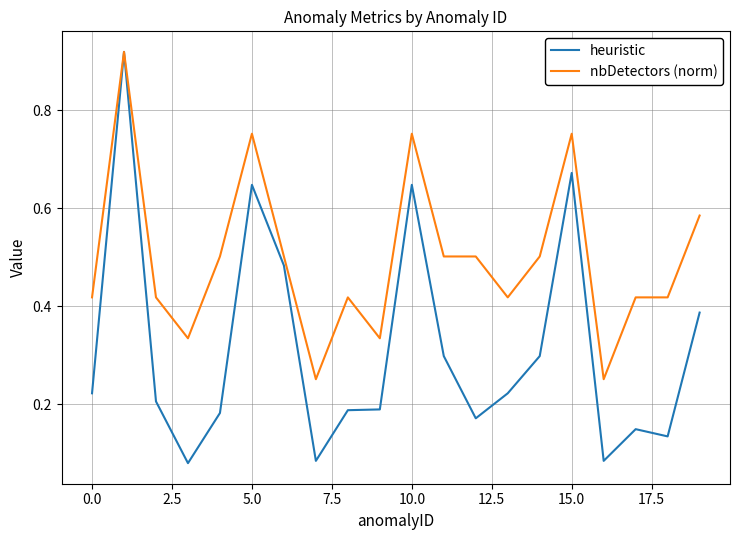

Which series has the widest spread of values?

heuristic